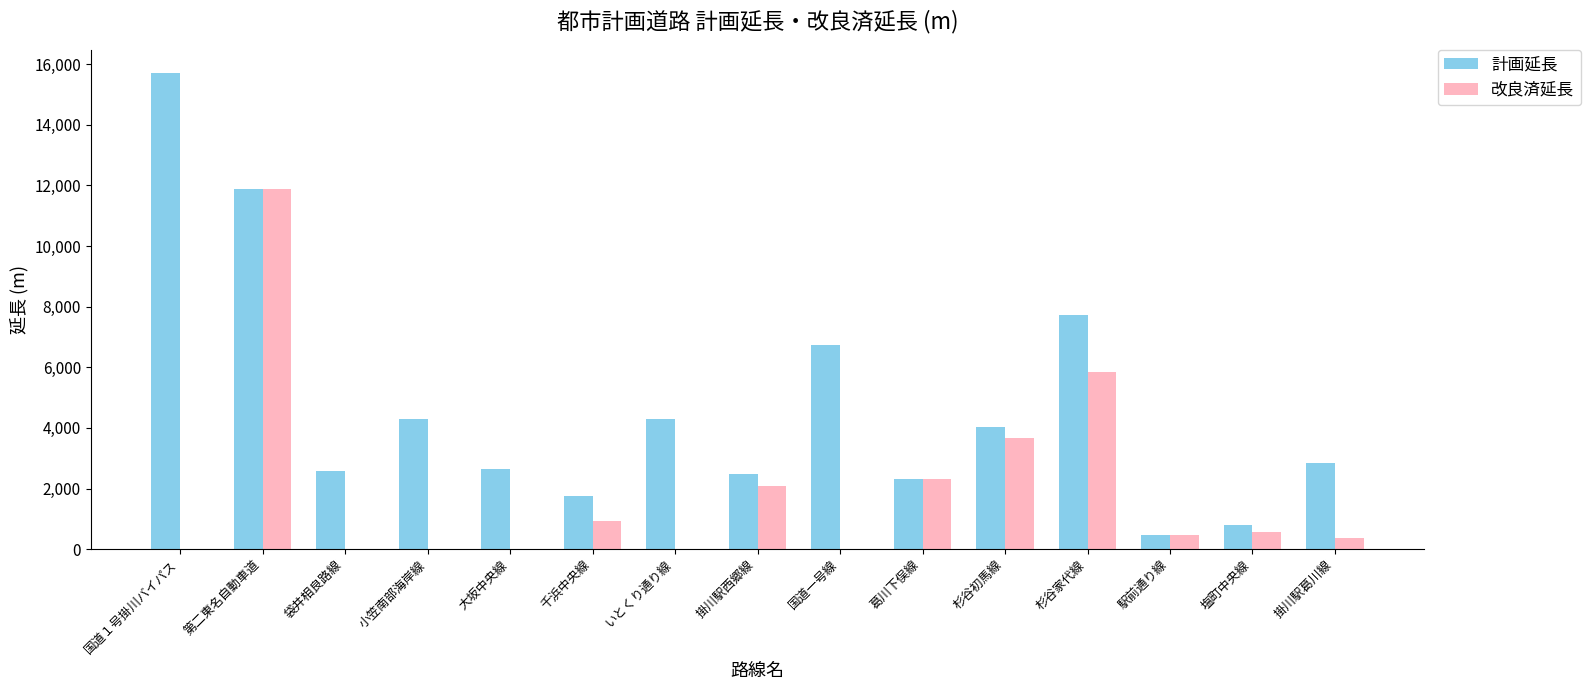

At which label is 計画延長 closest to 8090?

杉谷家代線